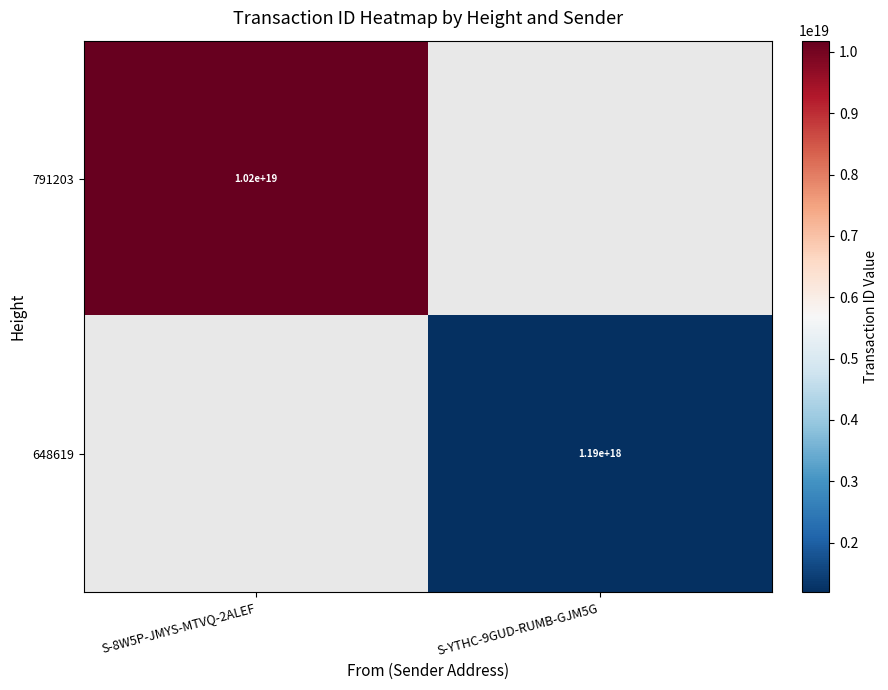

The value of 648619 at S-YTHC-9GUD-RUMB-GJM5G is 1190000000000000000. True or false?

True